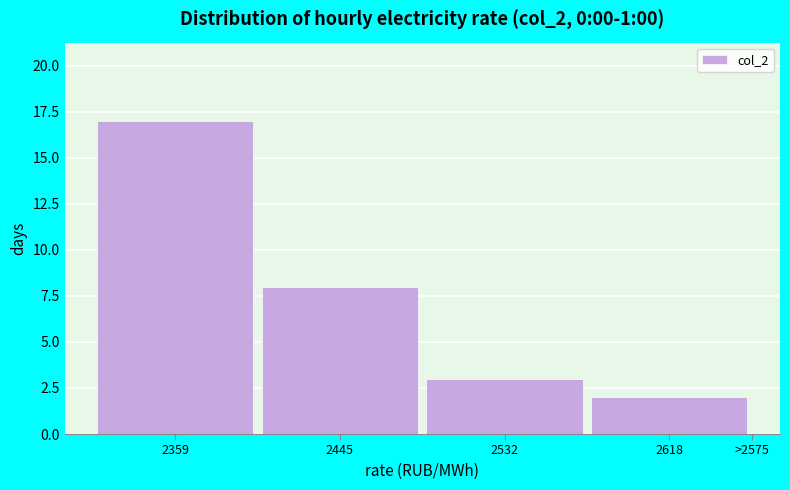

Reading left to right, what are all the values shown in this chart?

2359=17	2445=8	2532=3	2618=2